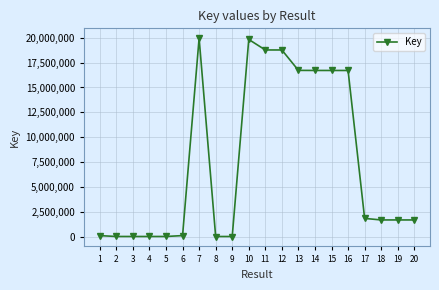

True or false: the data has more than 1 interior local peaks.

True